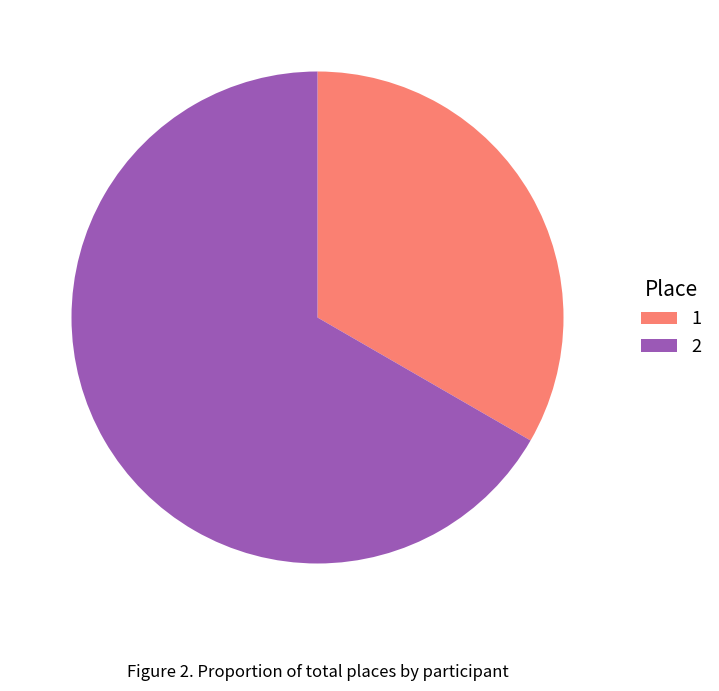

What is the ratio of the value at 1 to the value at 2?

0.5